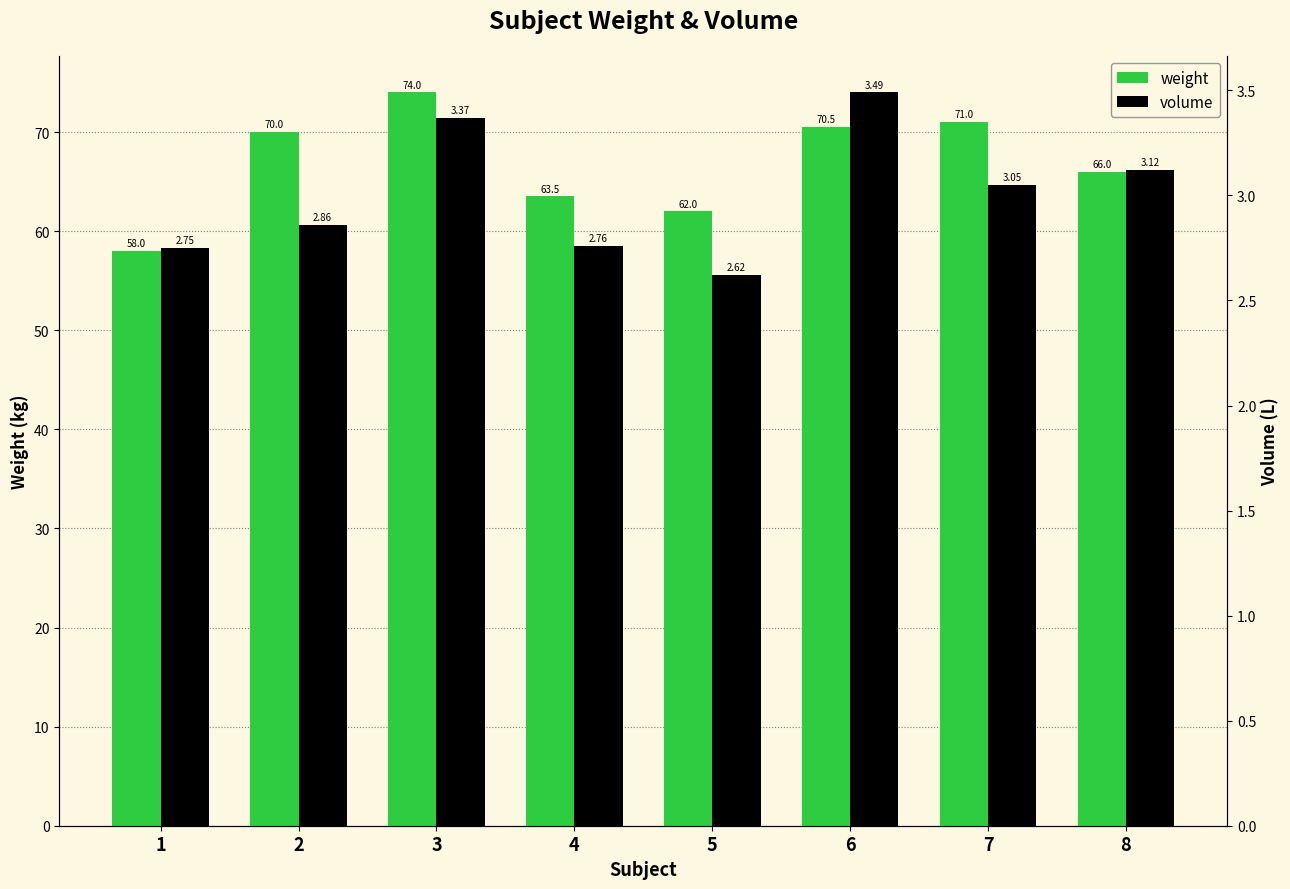

Reading left to right, extract all data points from this chart.

weight: 1=58.0	2=70.0	3=74.0	4=63.5	5=62.0	6=70.5	7=71.0	8=66.0
volume: 1=2.8	2=2.9	3=3.4	4=2.8	5=2.6	6=3.5	7=3.0	8=3.1